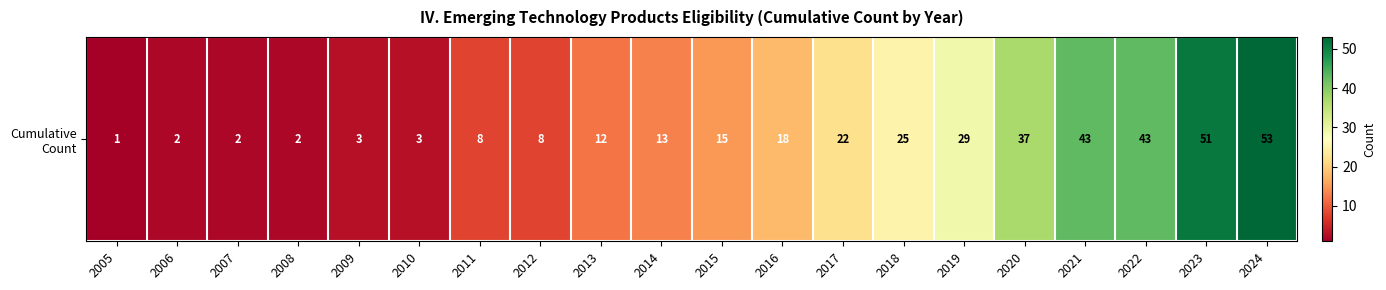

List the labels in order of value, smallest first.

2005, 2006, 2007, 2008, 2009, 2010, 2011, 2012, 2013, 2014, 2015, 2016, 2017, 2018, 2019, 2020, 2021, 2022, 2023, 2024